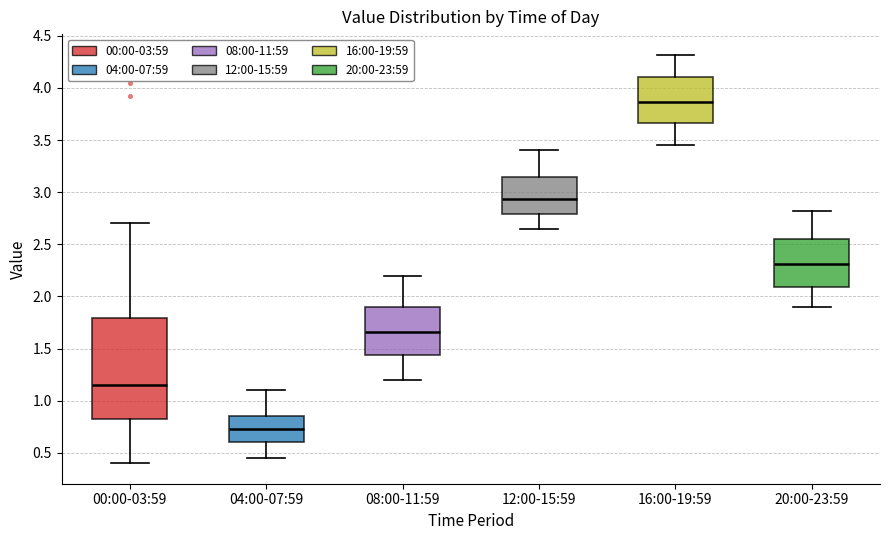

Where is the lower edge of the box for 12:00-15:59 on the y-axis? The values are not printed on the chart, so give them approximately, as read against the axis.

2.80